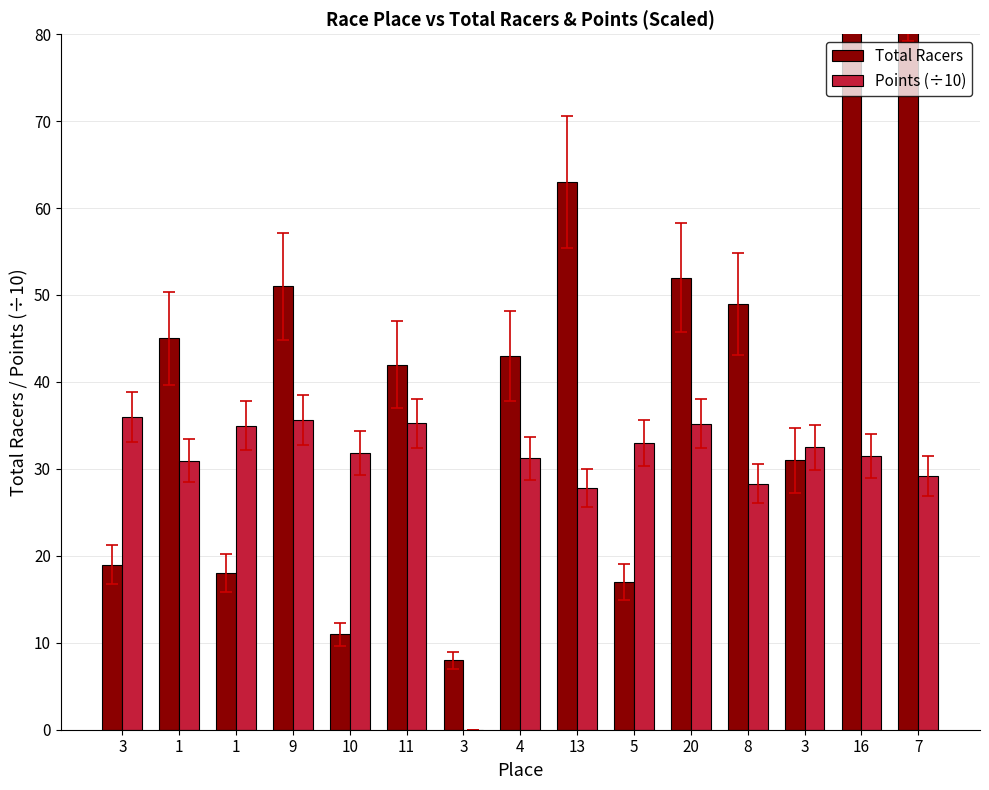

Which series has the widest spread of values?

Total Racers